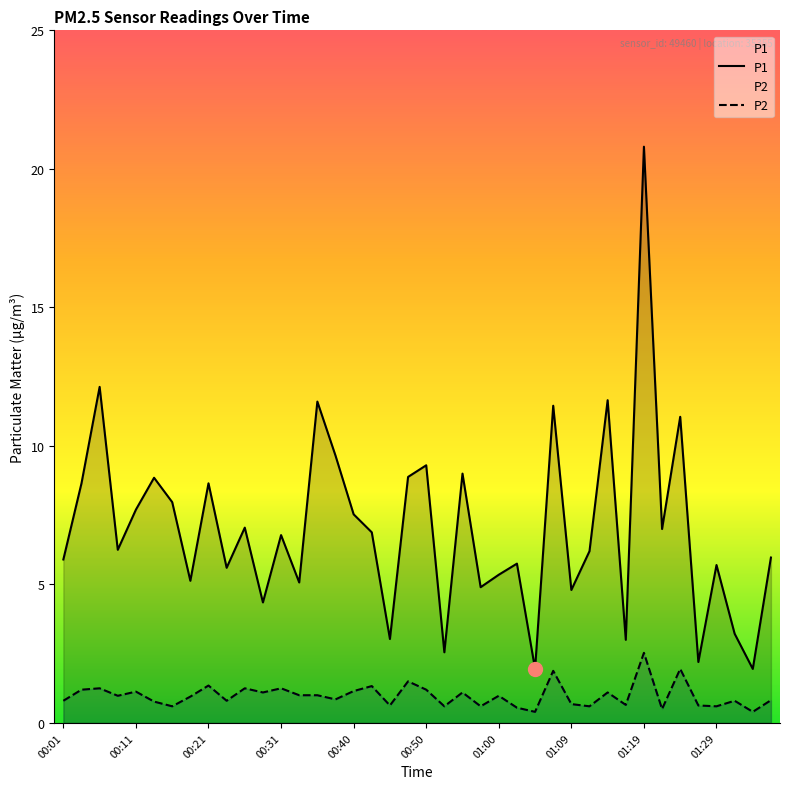

What is the total value across all series at 26?

2.4